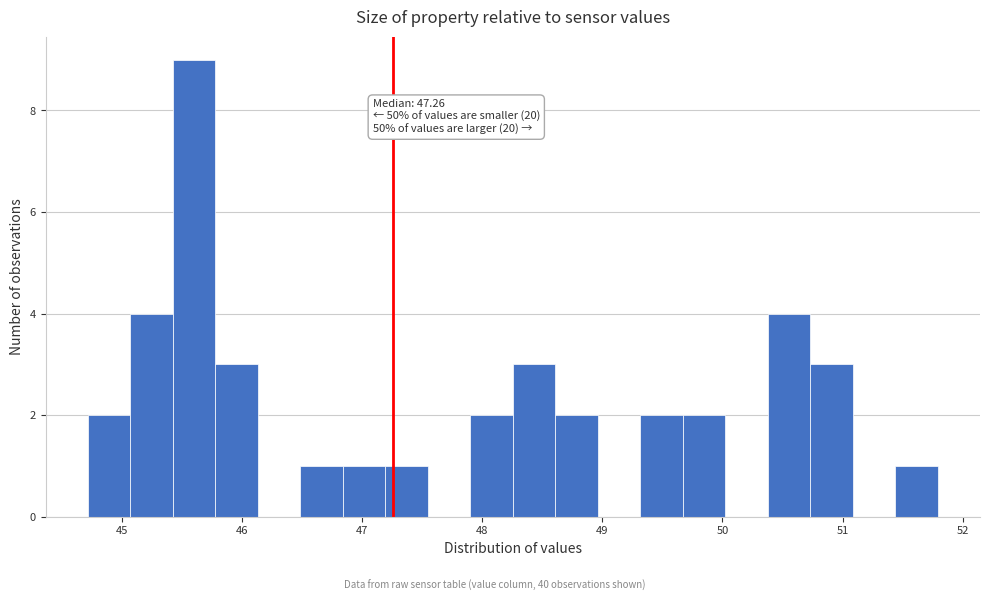

Read against the x-axis, roughly where is the centre of the tallest bar?

45.6